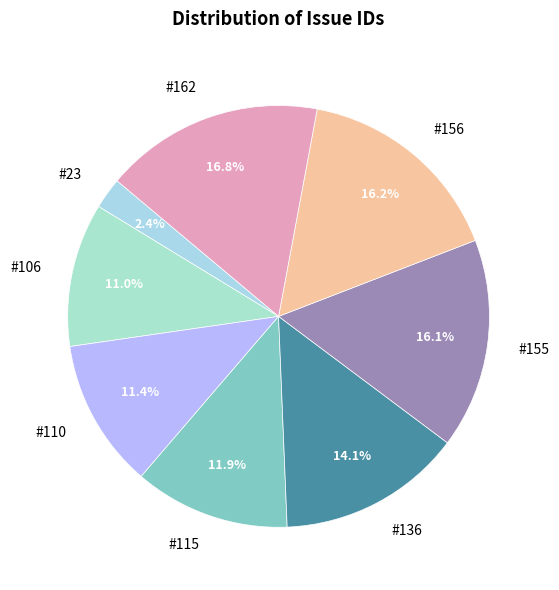

How many slices are in this pie chart?

8